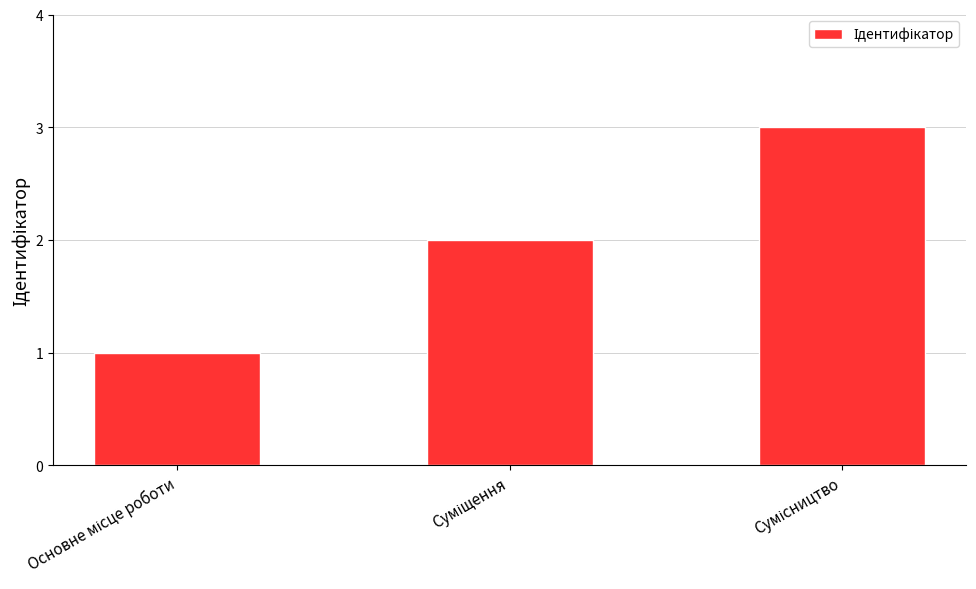

What is the maximum value shown in the chart?

3